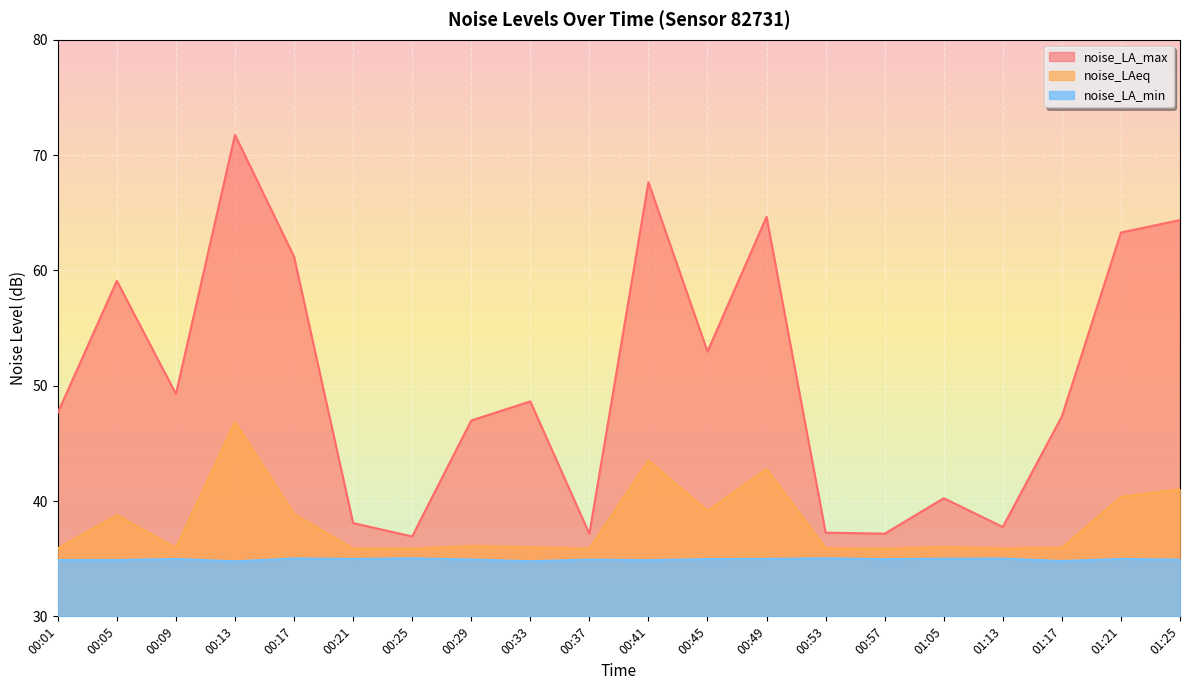

What is the smallest value displayed?

34.8